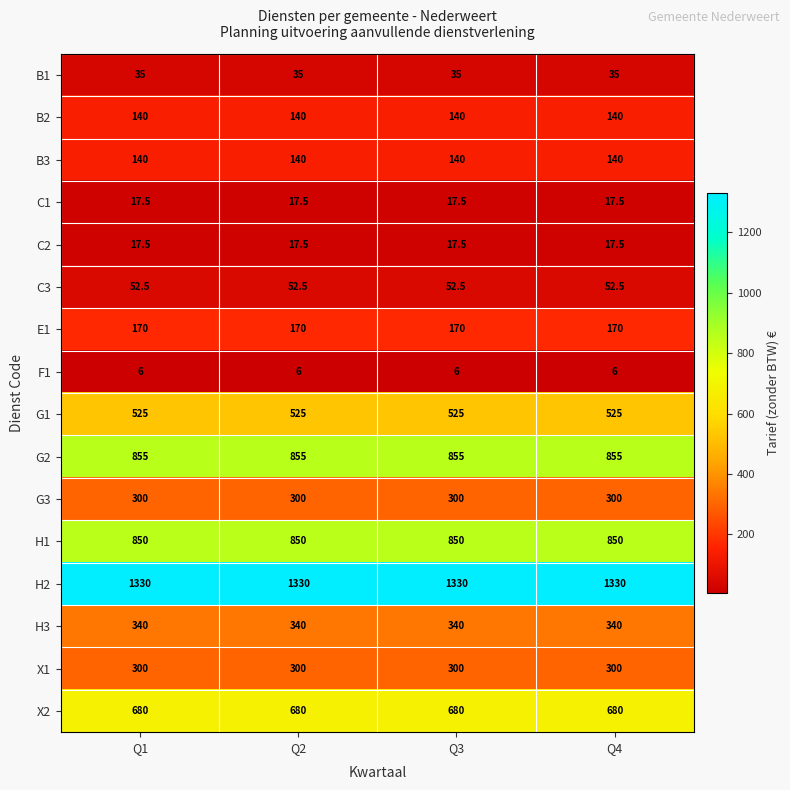

What is the minimum value shown in the chart?

6.0